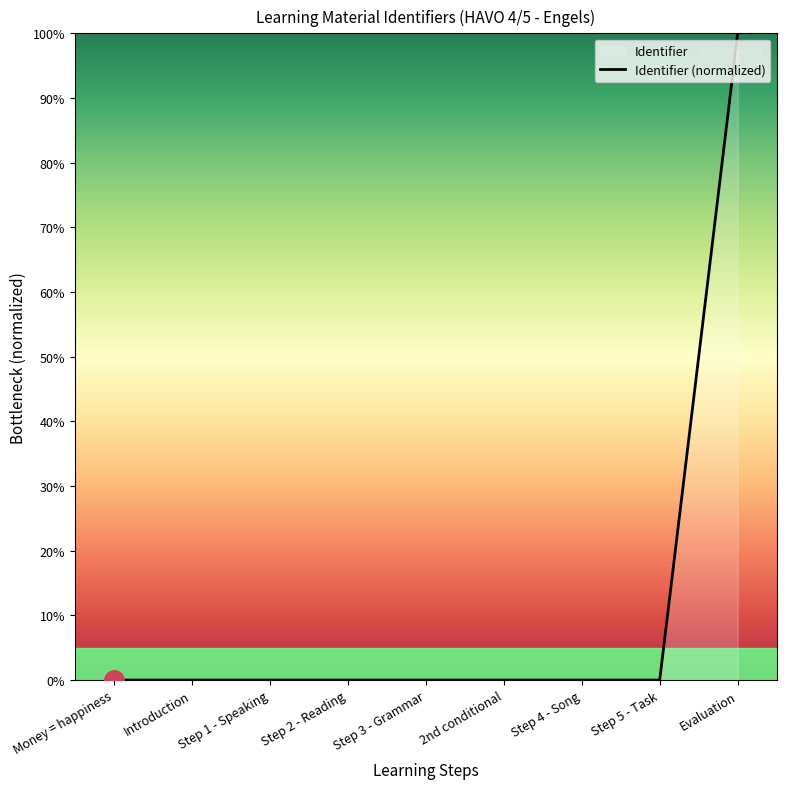

What is the average value?

11.1